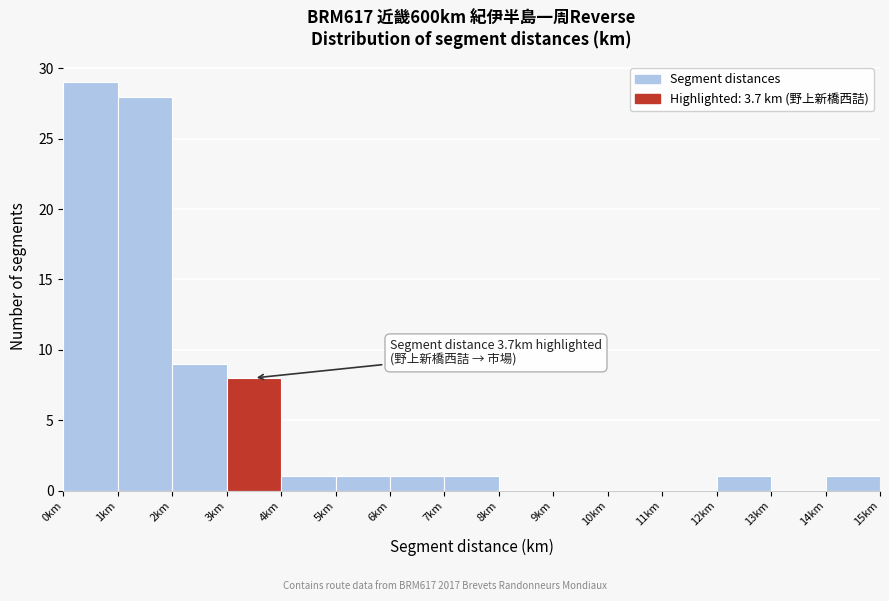

Over which range of the x-axis is the bar tallest?

0 to 1